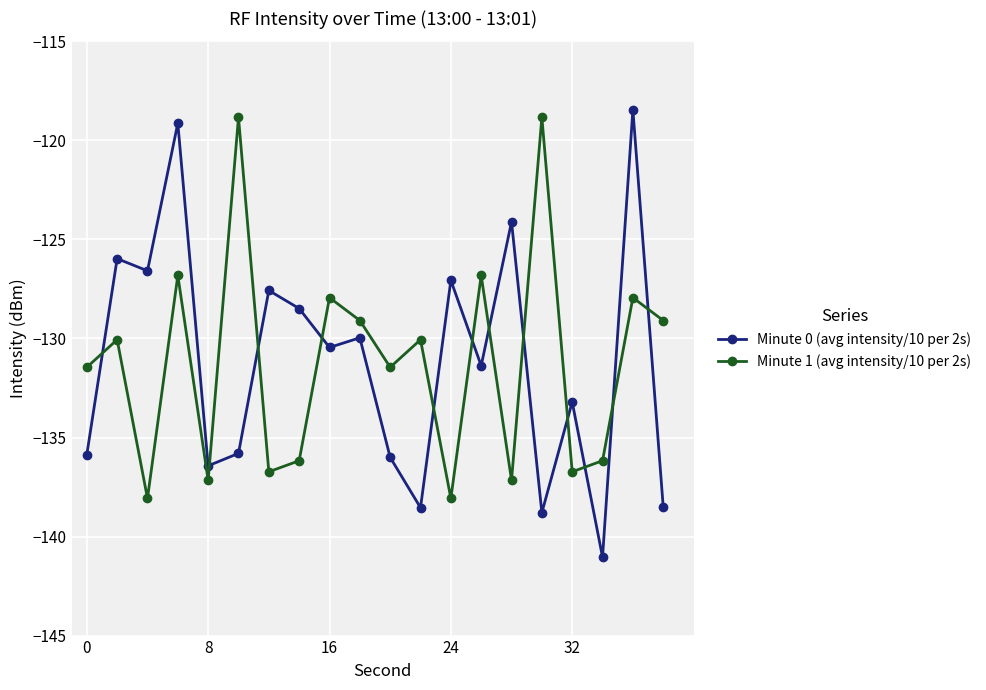

What is the value of the Minute 0 (avg intensity/10 per 2s) point at the 2nd from the left?

-126.0